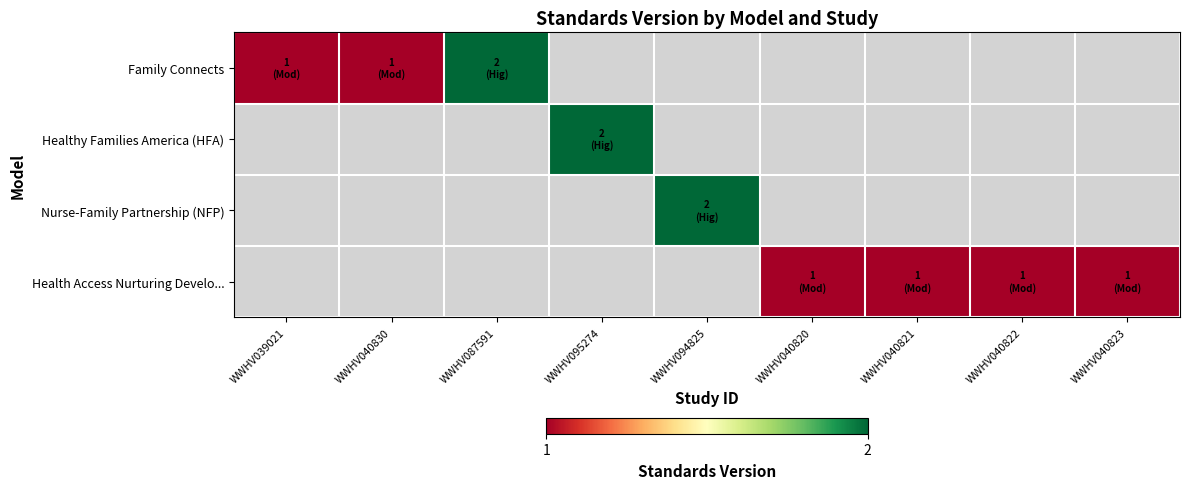

Which series has the largest range (max minus min)?

Family Connects